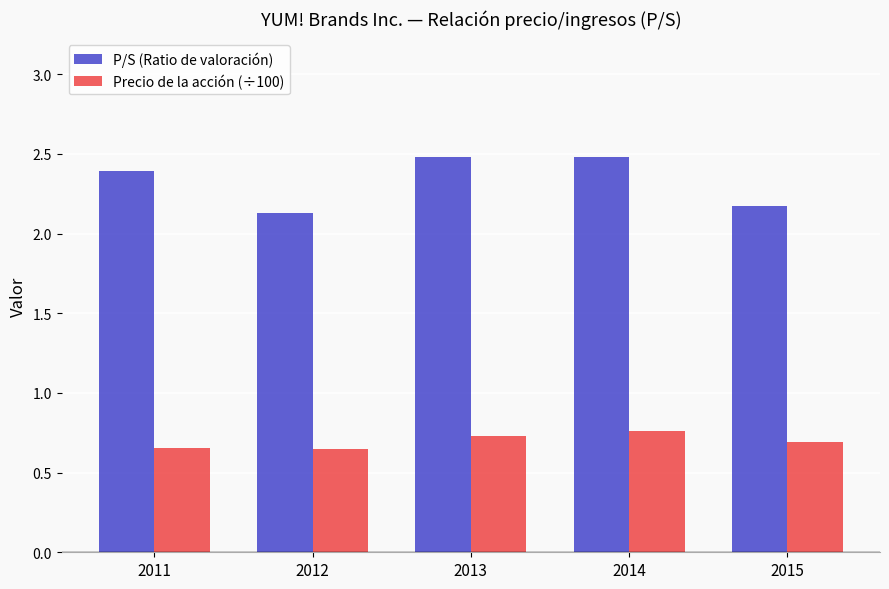

How many bars are there in each group?

2